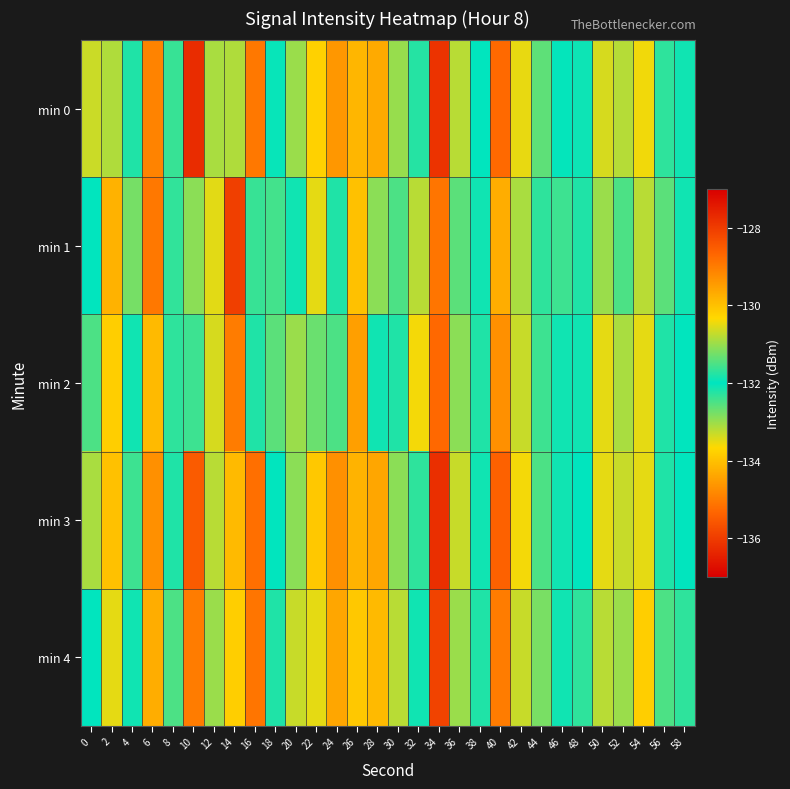

Between 12 and 16, which is larger?

12